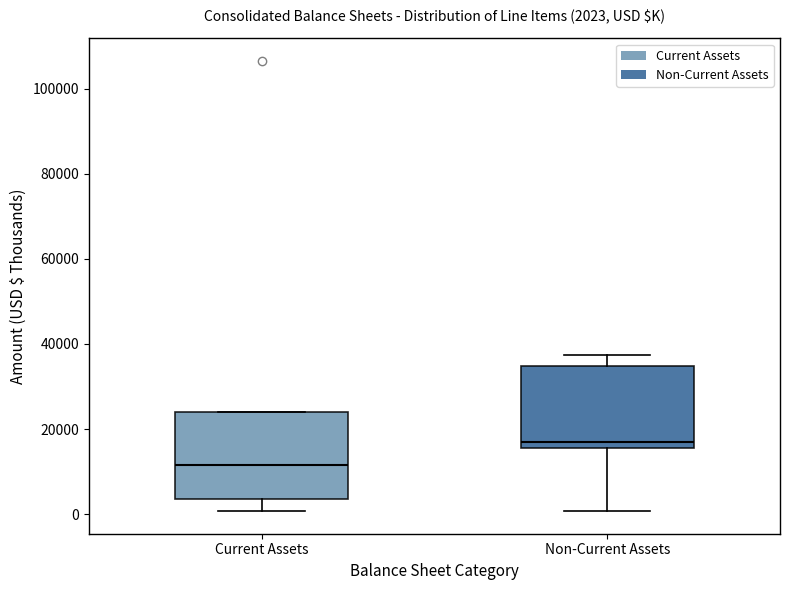

Which box has the lowest median line?

Current Assets